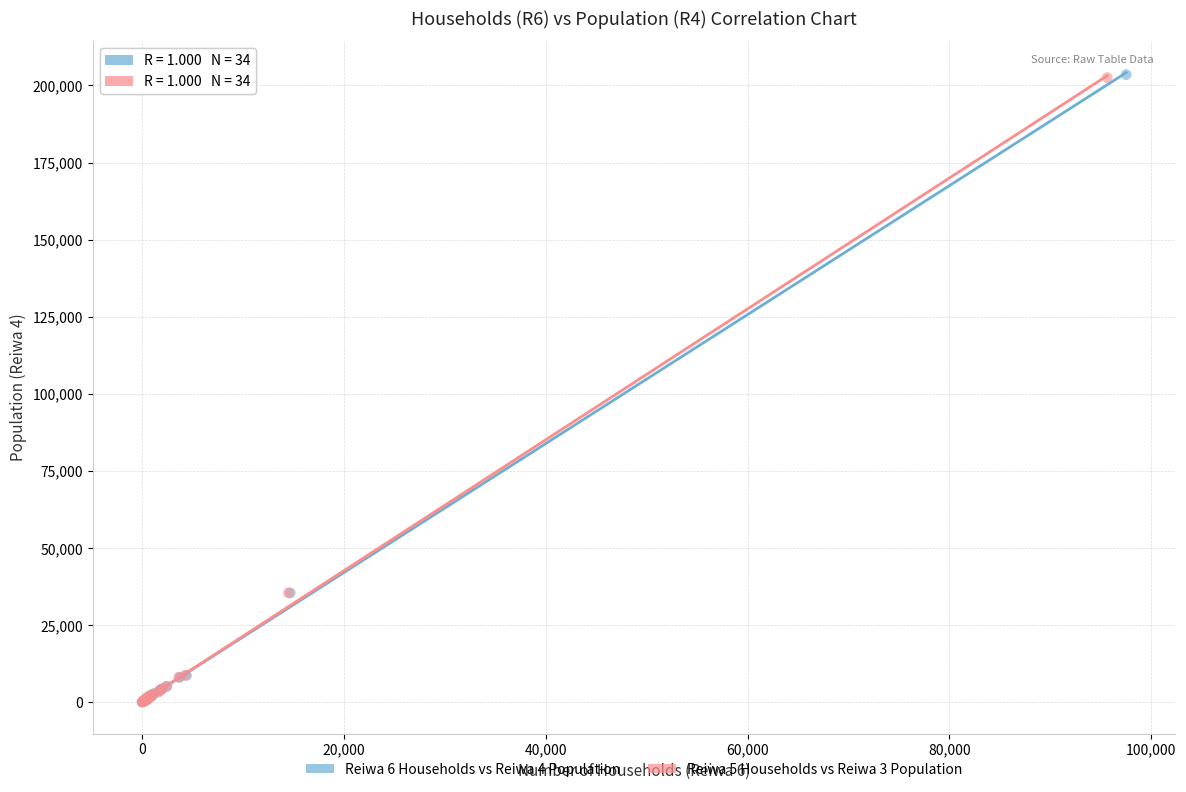

Which series has the largest Y range (max minus min)?

Reiwa 6 Households vs Reiwa 4 Population